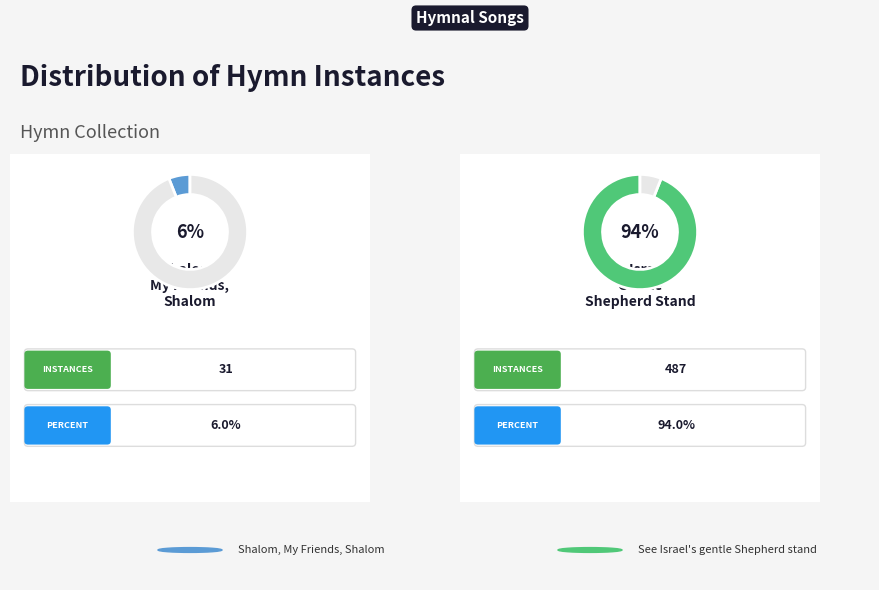

To the nearest percent, what is the combined percentage of See Israel's gentle Shepherd stand and Shalom, My Friends, Shalom?

100%